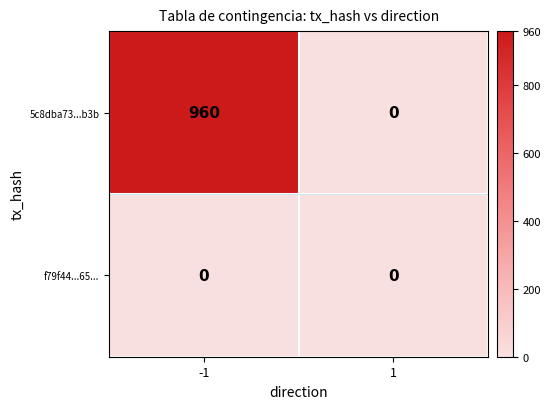

Which series has the largest range (max minus min)?

5c8dba73...b3b